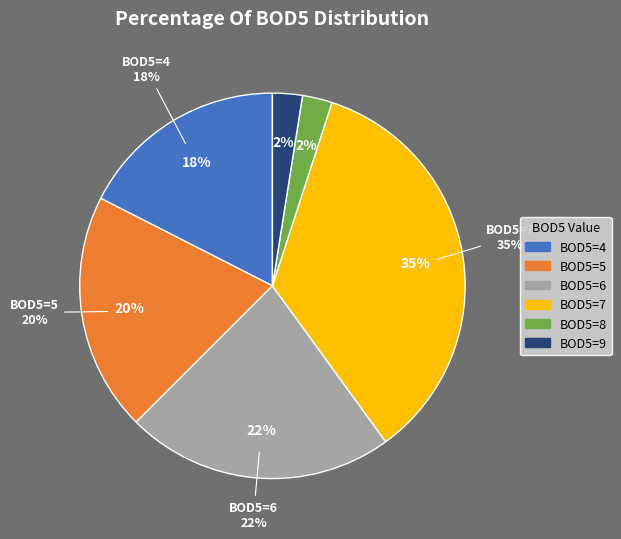

Is the sum of 36 and 5 greater than half?

No